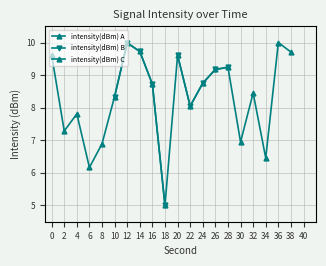

At 18, list the series in order from smallest to largest.

intensity(dBm) A, intensity(dBm) B, intensity(dBm) C